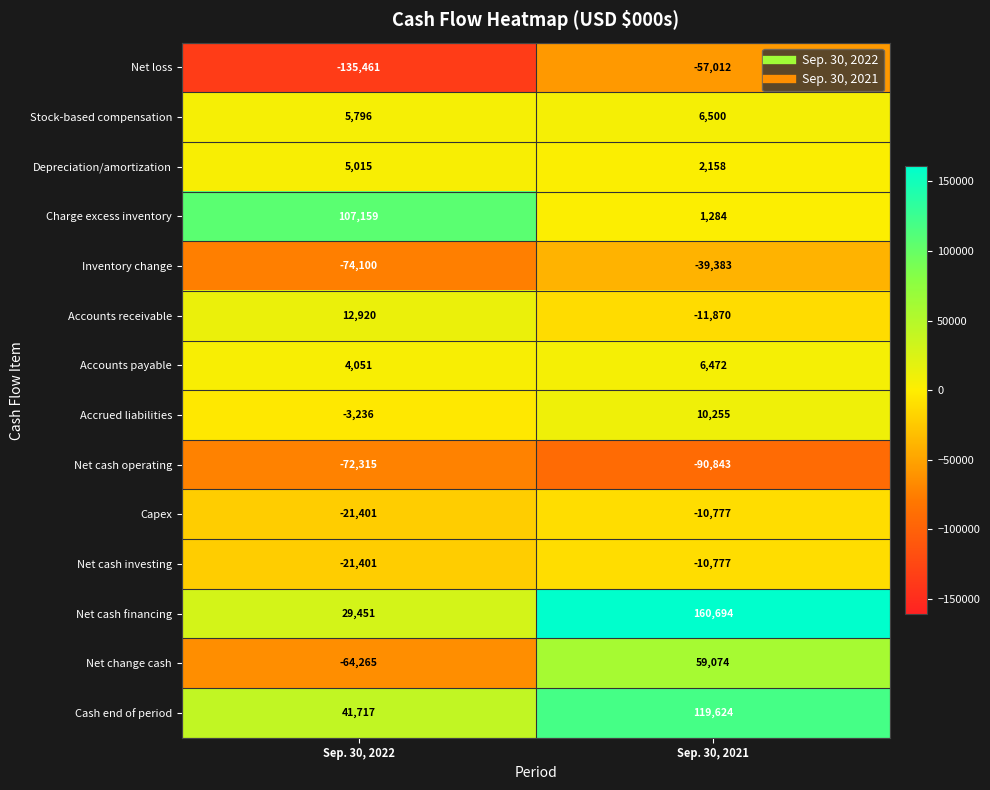

Reading left to right, what are all the values shown in this chart?

Net loss: -135461	-57012
Stock-based compensation: 5796	6500
Depreciation/amortization: 5015	2158
Charge excess inventory: 107159	1284
Inventory change: -74100	-39383
Accounts receivable: 12920	-11870
Accounts payable: 4051	6472
Accrued liabilities: -3236	10255
Net cash operating: -72315	-90843
Capex: -21401	-10777
Net cash investing: -21401	-10777
Net cash financing: 29451	160694
Net change cash: -64265	59074
Cash end of period: 41717	119624